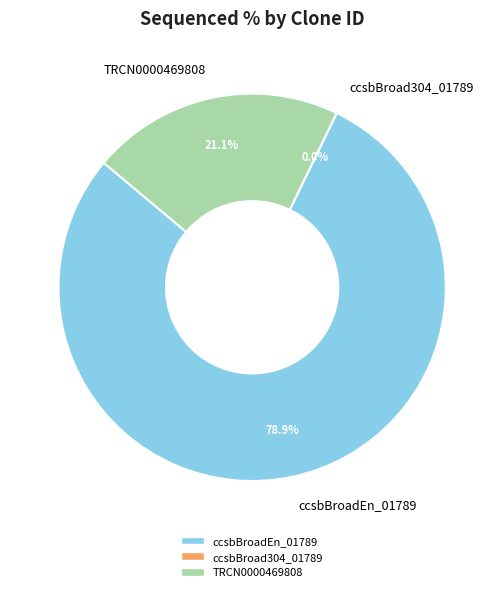

Is TRCN0000469808 the majority of the pie?

No